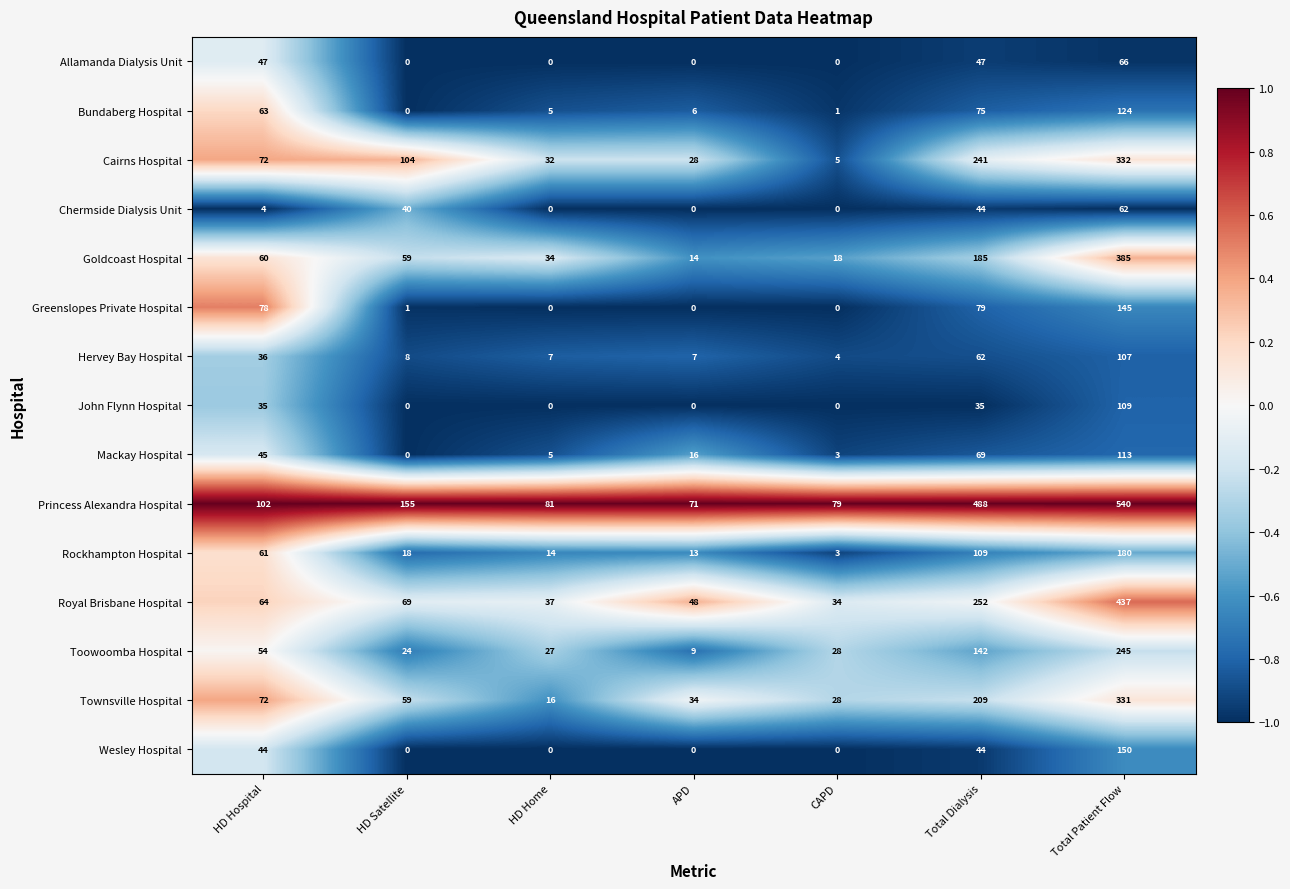

Which series has the largest total across all categories?

Princess Alexandra Hospital